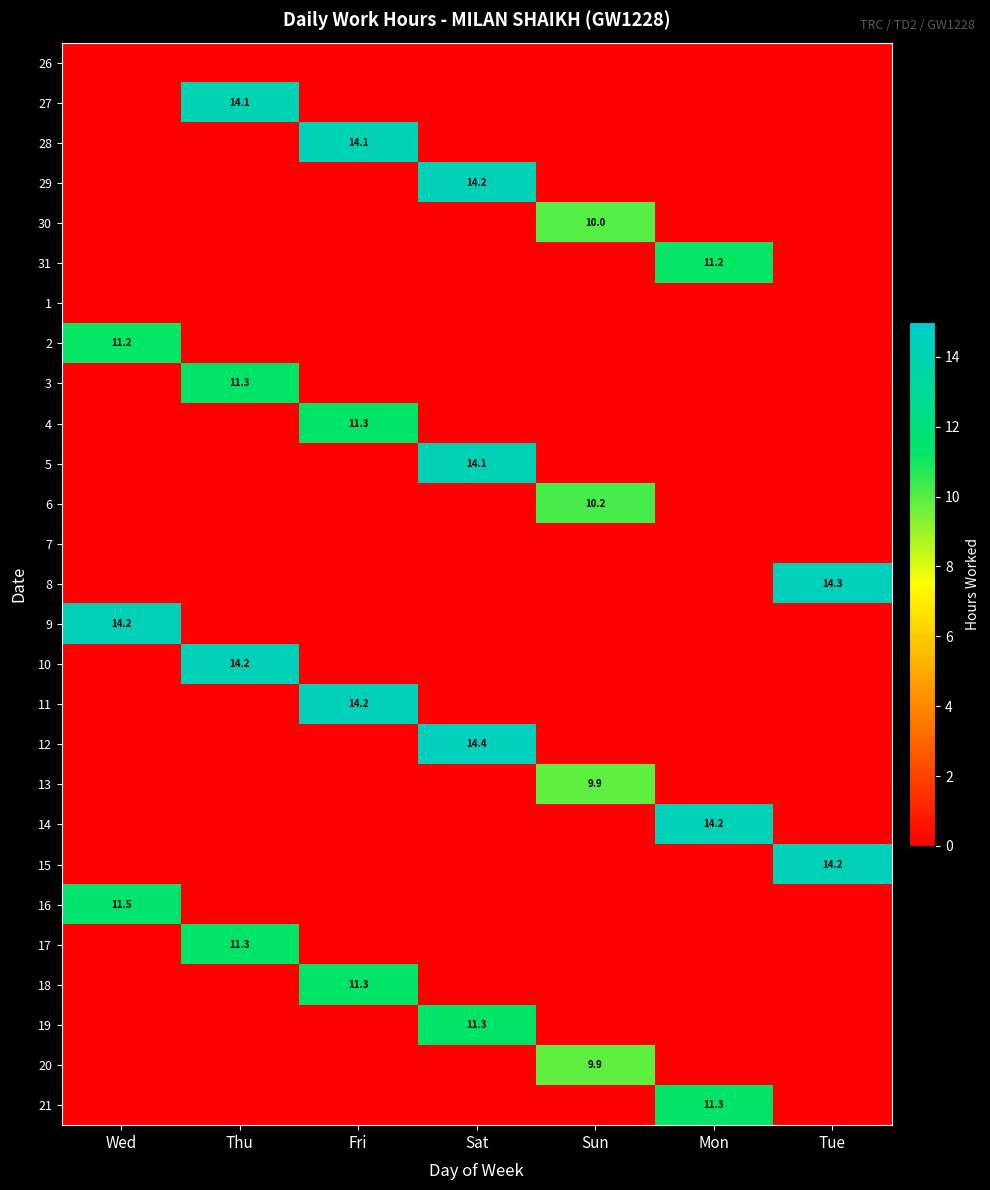

True or false: 10 has a value of 25.4 at Thu.

False